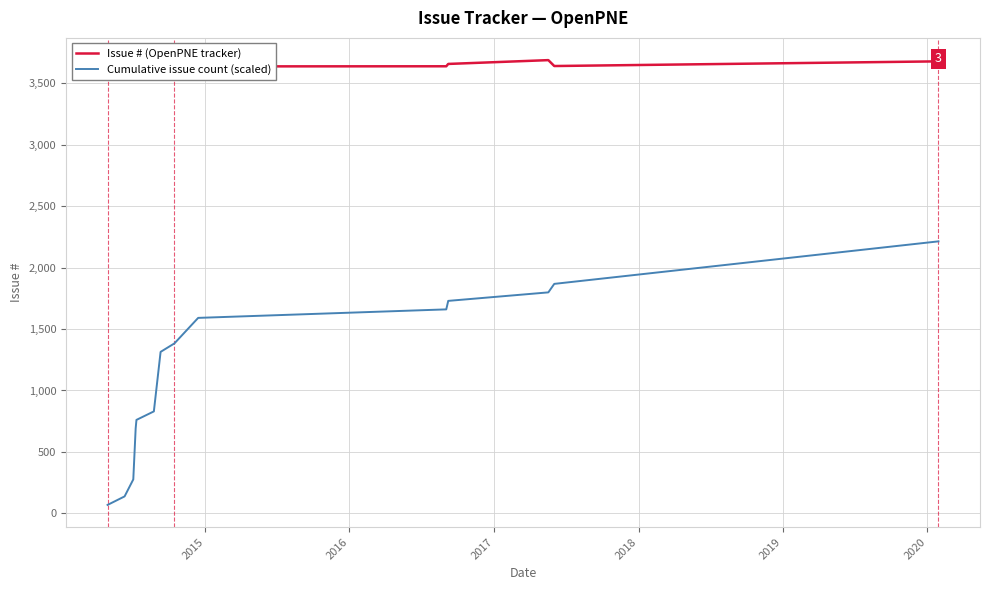

What are all the series names shown in the legend?

Issue # (OpenPNE tracker), Cumulative issue count (scaled)